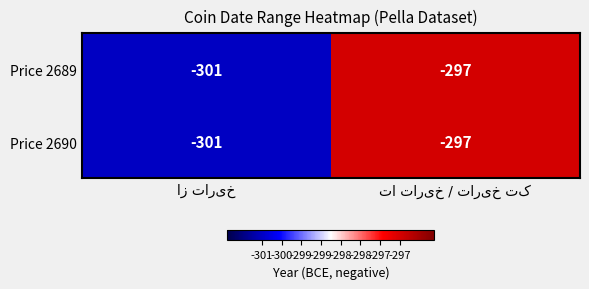

What is the highest value of the Price 2689 series?

-297